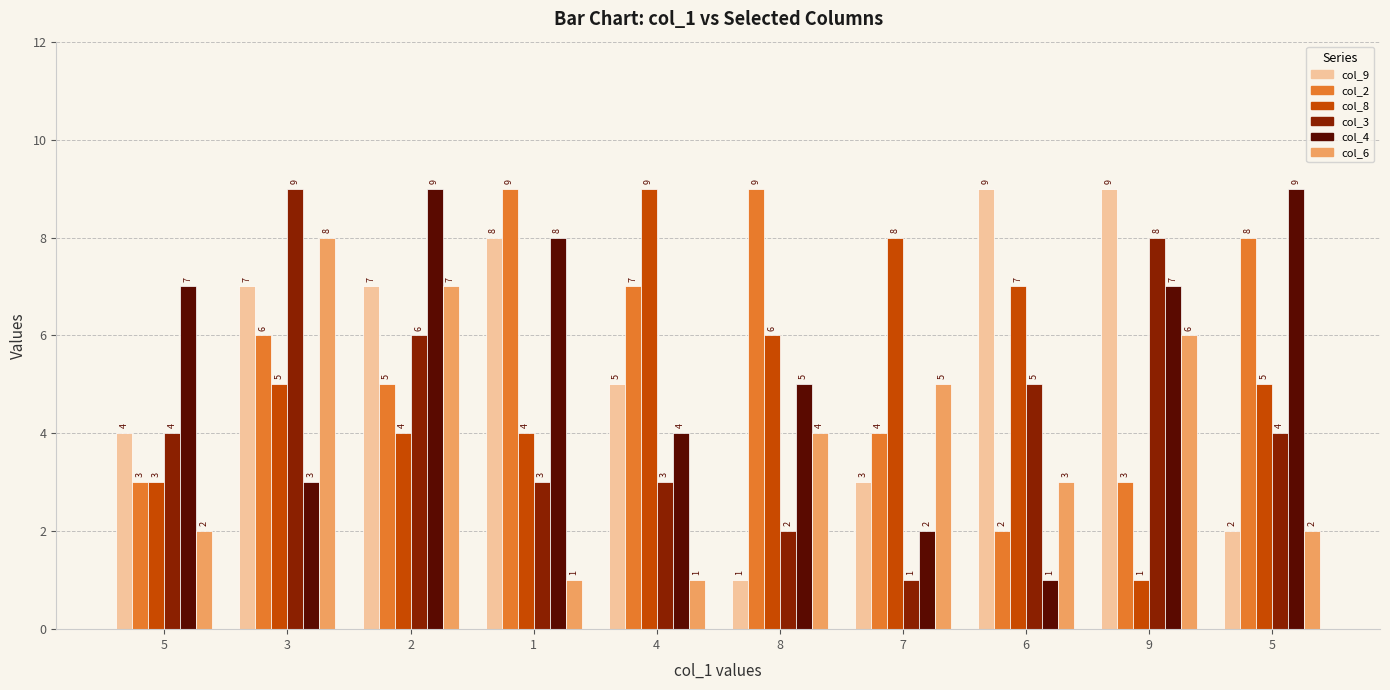

How many bars are there in each group?

6